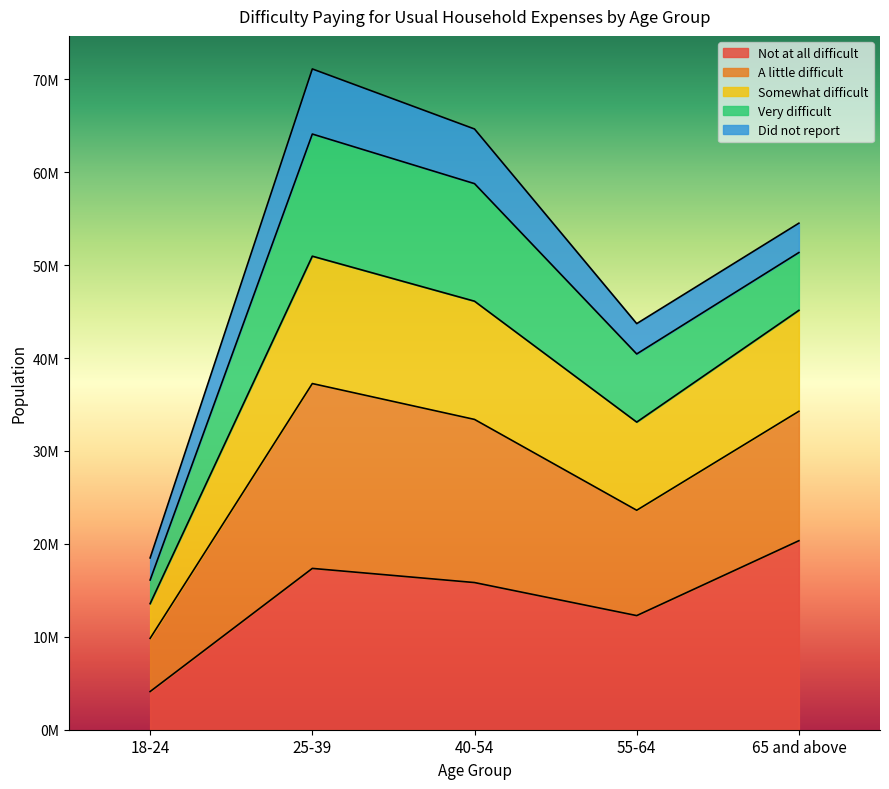

Where does the Not at all difficult series first go above 15838150?

25-39